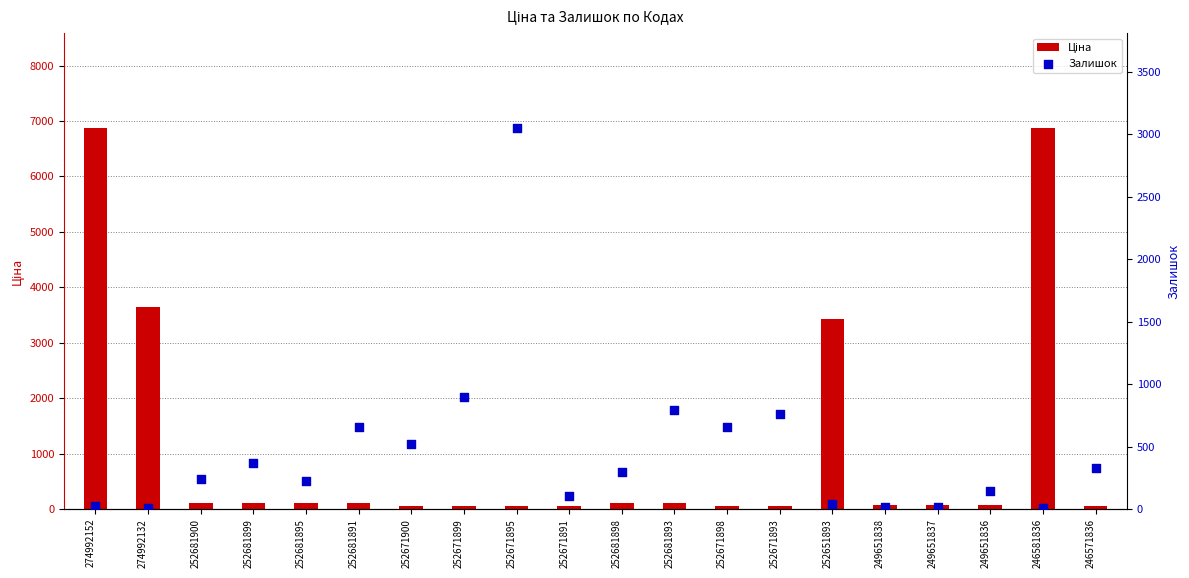

Which series contains the lowest Y value?

Залишок